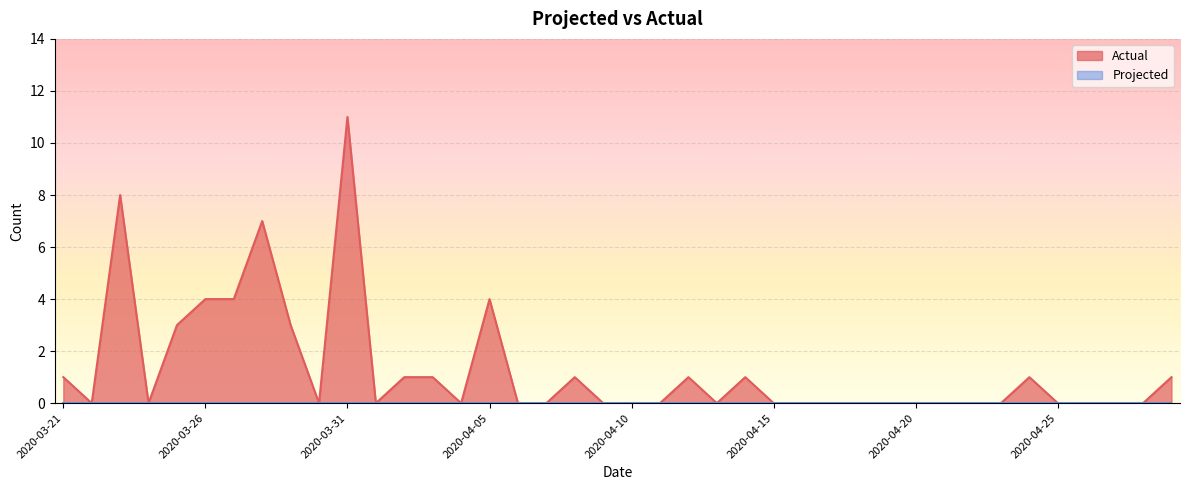

Which series has the widest spread of values?

Actual